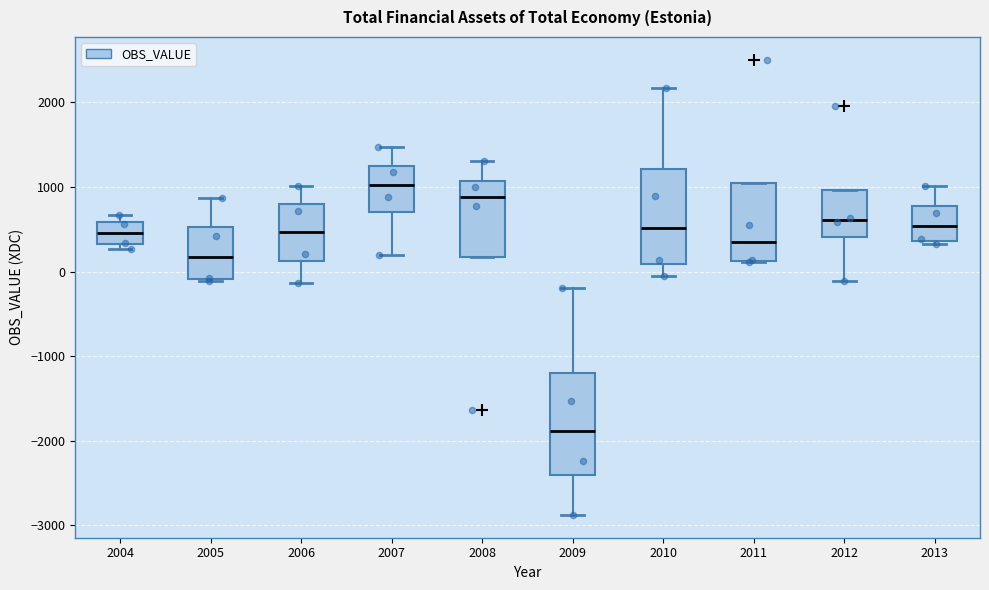

Where is the lower edge of the box at x = 2013 on the y-axis? The values are not printed on the chart, so give them approximately, as read against the axis.

400